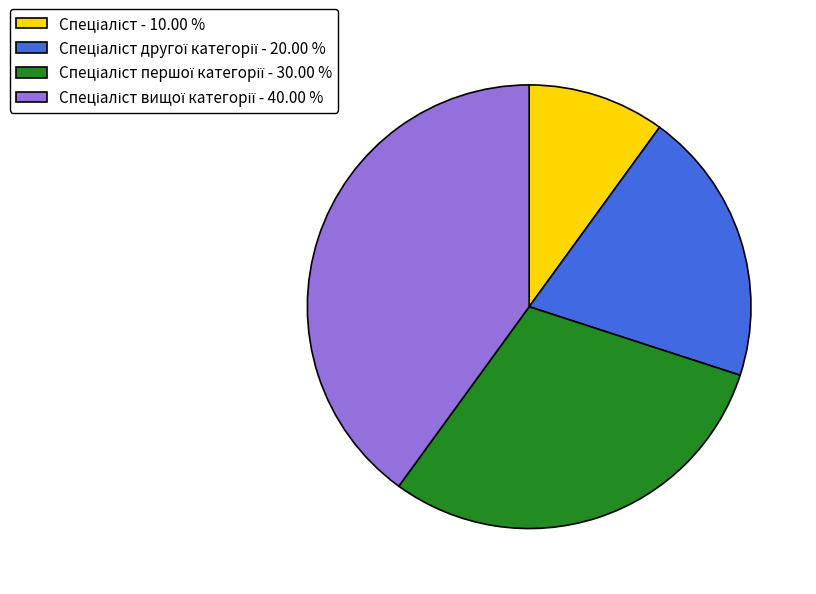

Is there any slice that represents more than half of the pie?

No